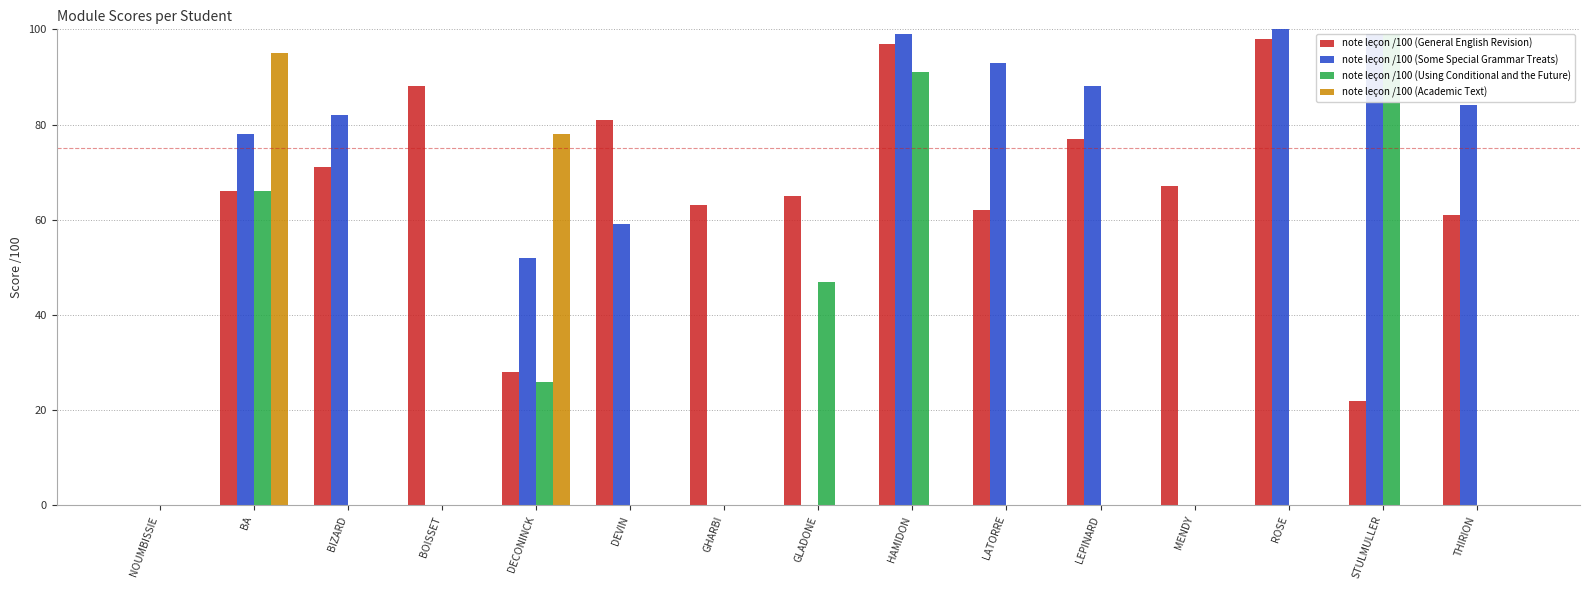

True or false: note leçon /100 (Some Special Grammar Treats) has a value of 0 at GLADONE.

True